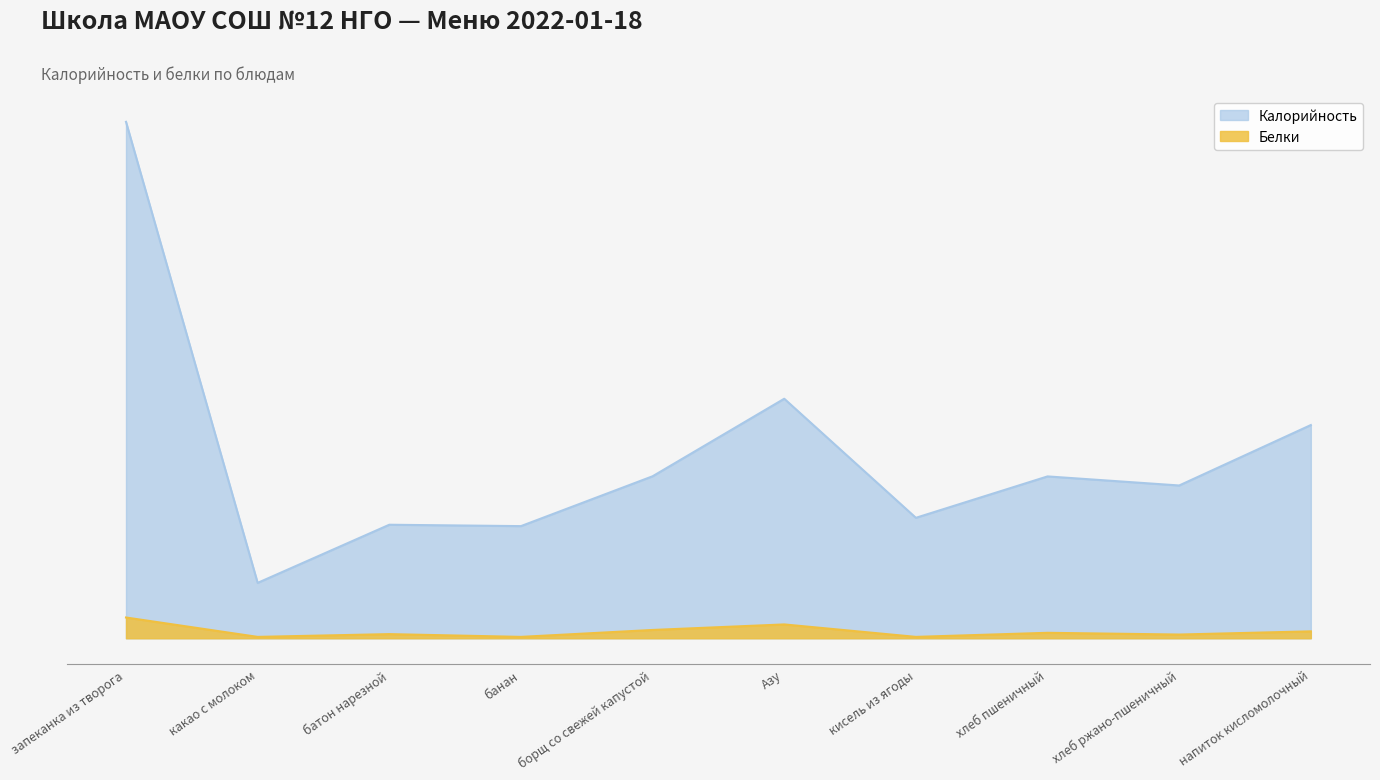

Does the chart have visible grid lines?

No